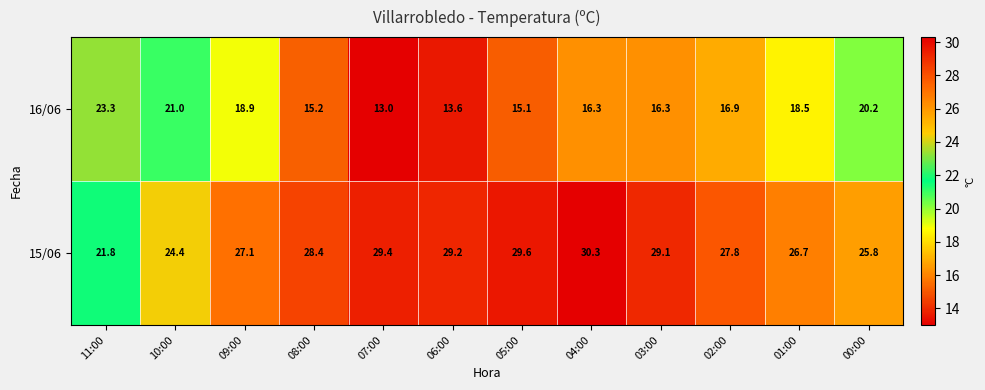

The value of 15/06 at 01:00 is 26.7. True or false?

True